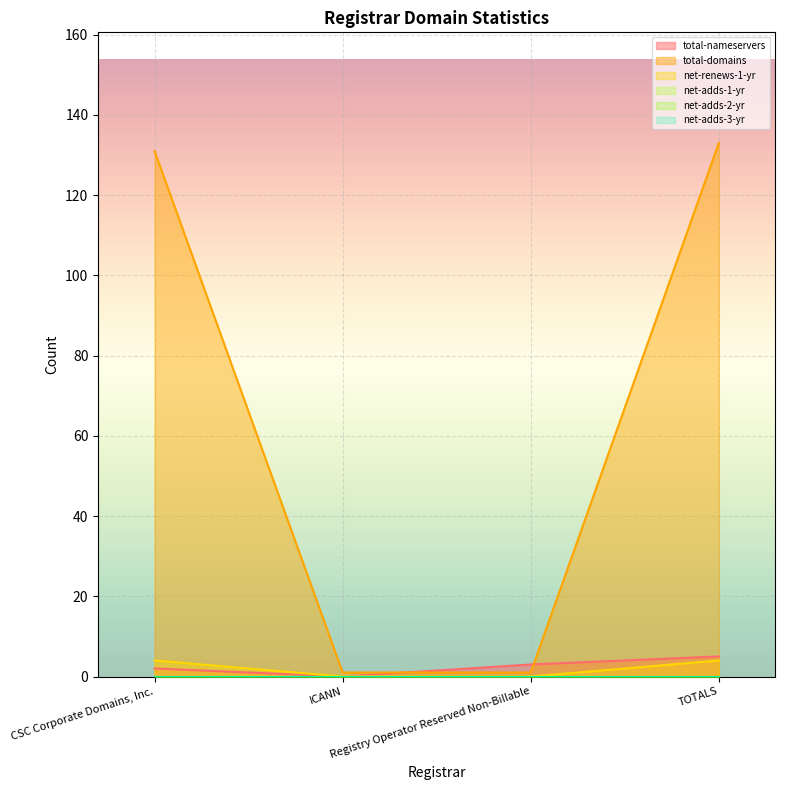

The net-renews-1-yr series shows 4 at CSC Corporate Domains, Inc.. True or false?

True